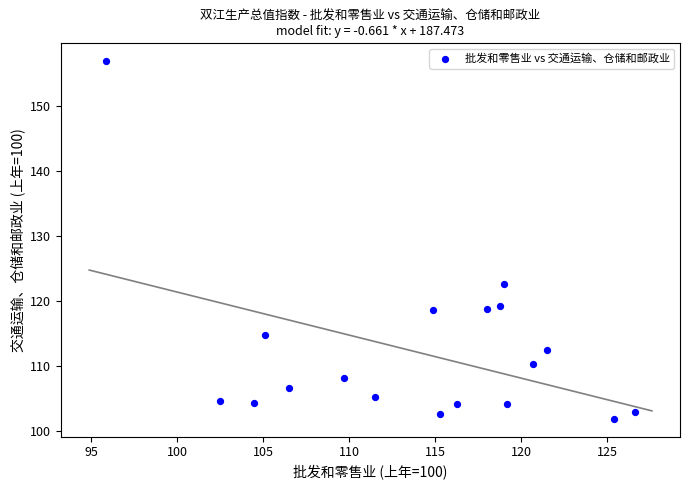

What is the range of Y values (max minus min)?

54.9